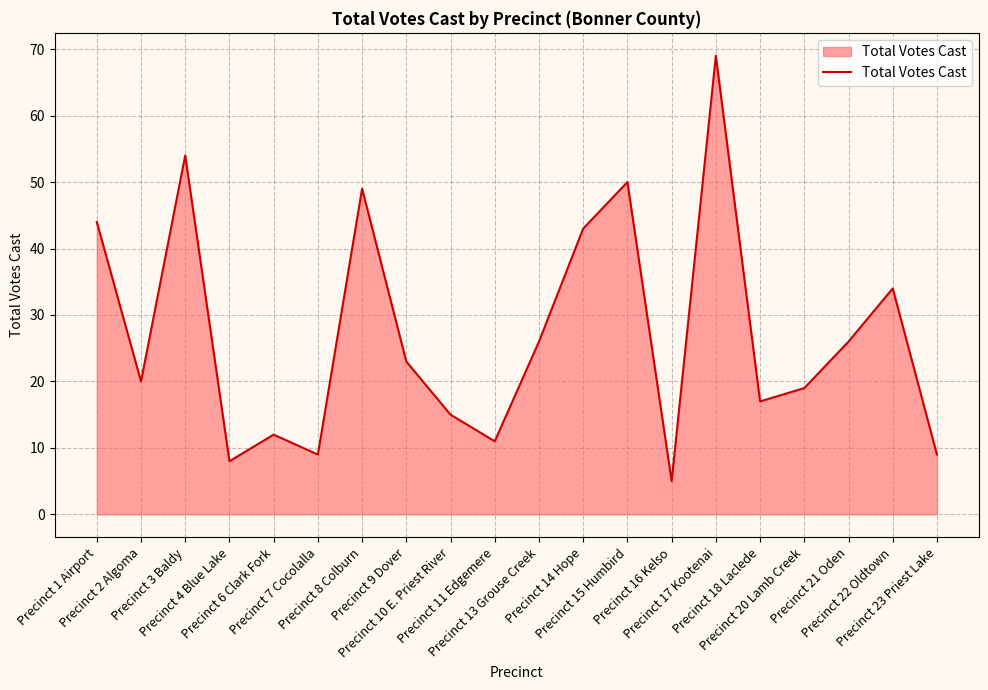

What is the minimum value shown in the chart?

5